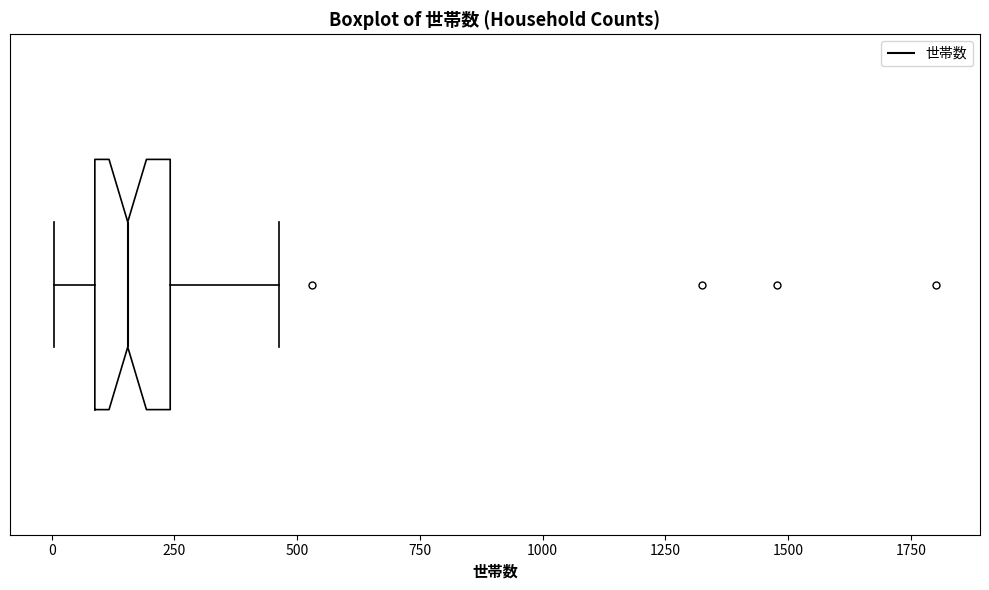

Transcribe this box plot: give where the median line is, the range the box spans, and where the two whiskers end, as read against the x-axis. The values are not printed on the chart, so give them approximately, as read against the axis.

median 150, box 100 to 250, whiskers 0 to 450